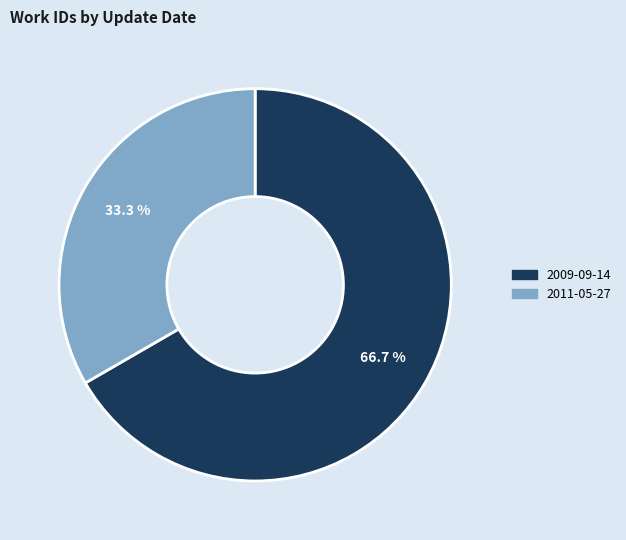

Count the number of slices in the pie.

2